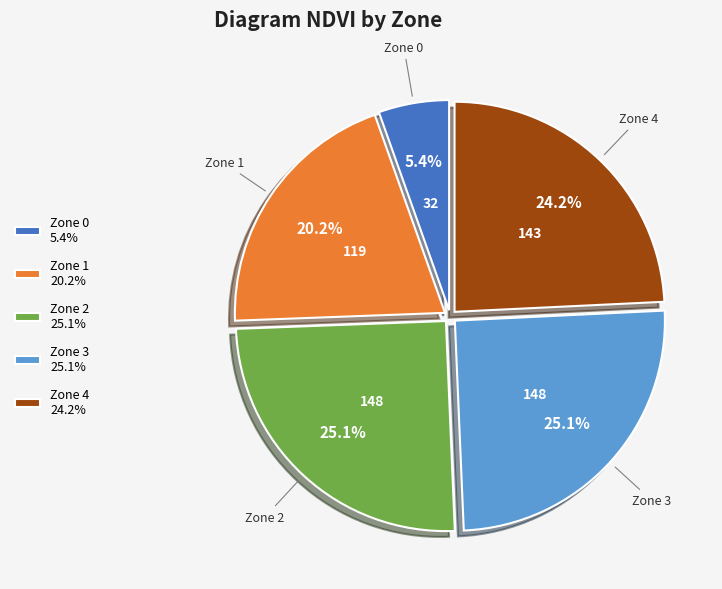

To the nearest percent, what percentage of the pie is Zone 3?

25%